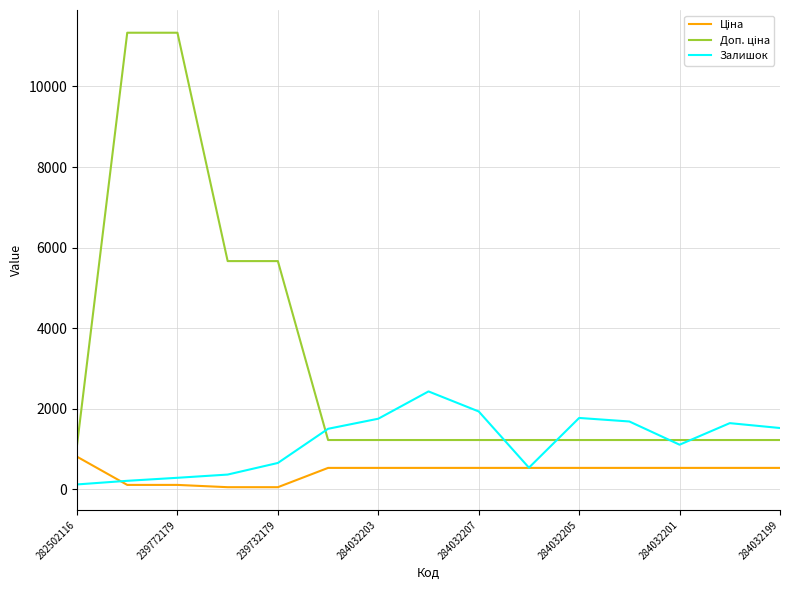

How many lines are shown in the chart?

3